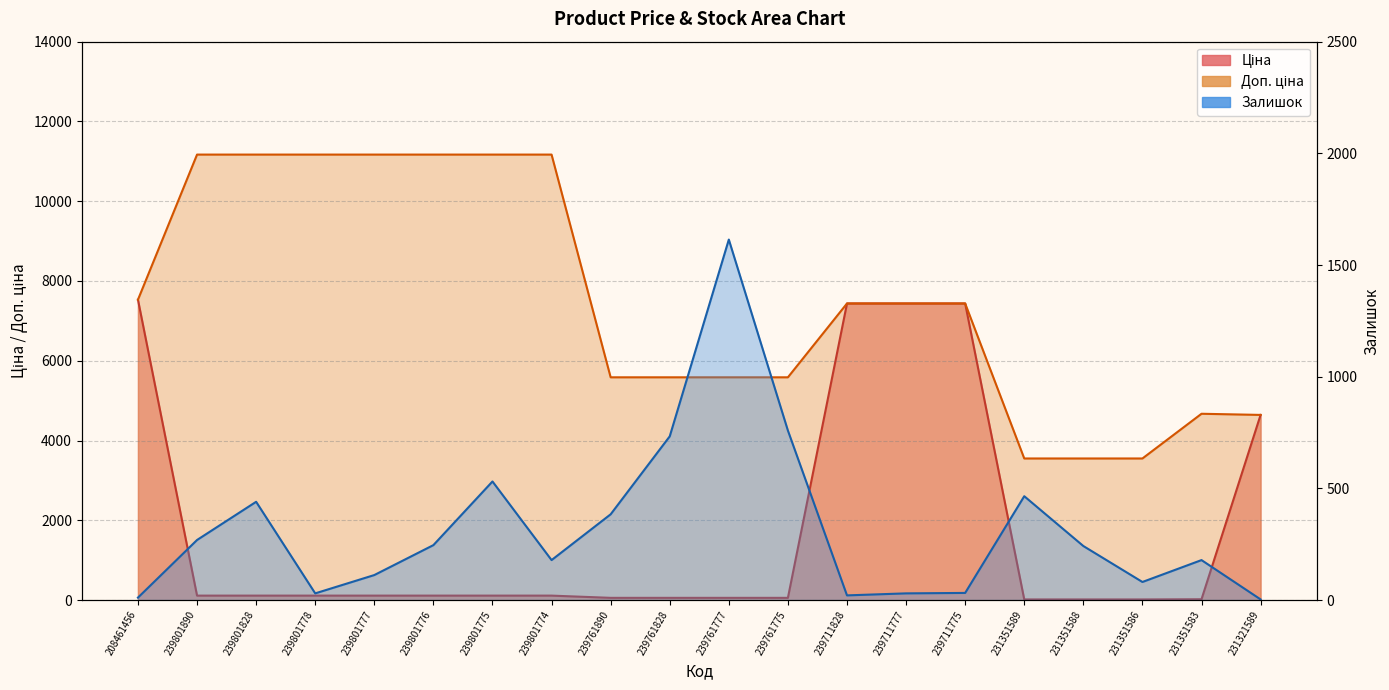

Where is Доп. ціна nearest to the value 7359?

239711828